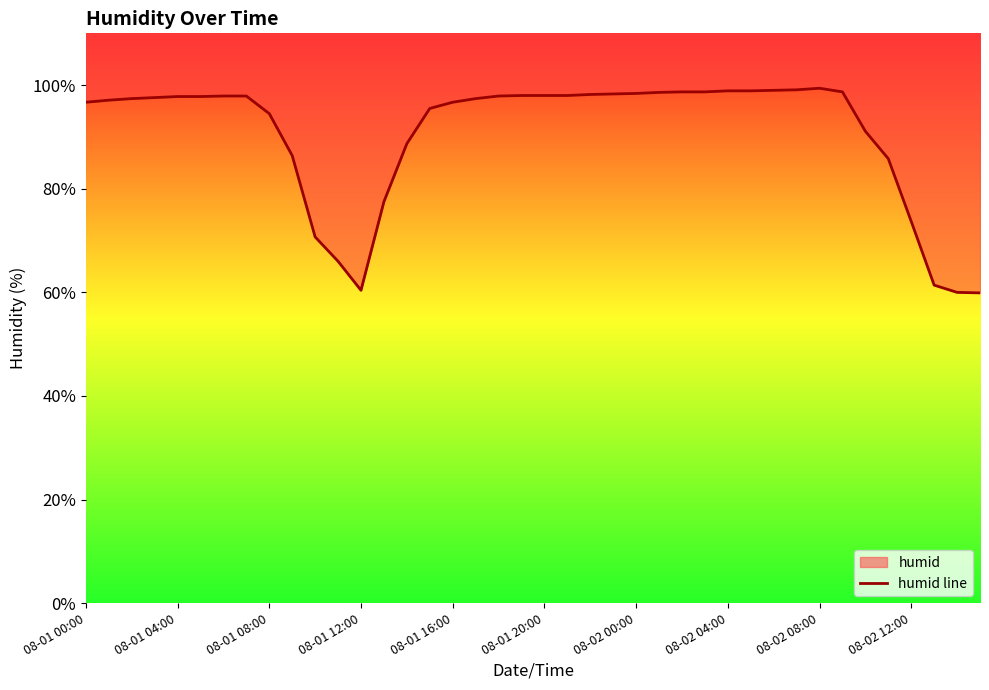

What position from the right is 08-01 00:00?

40